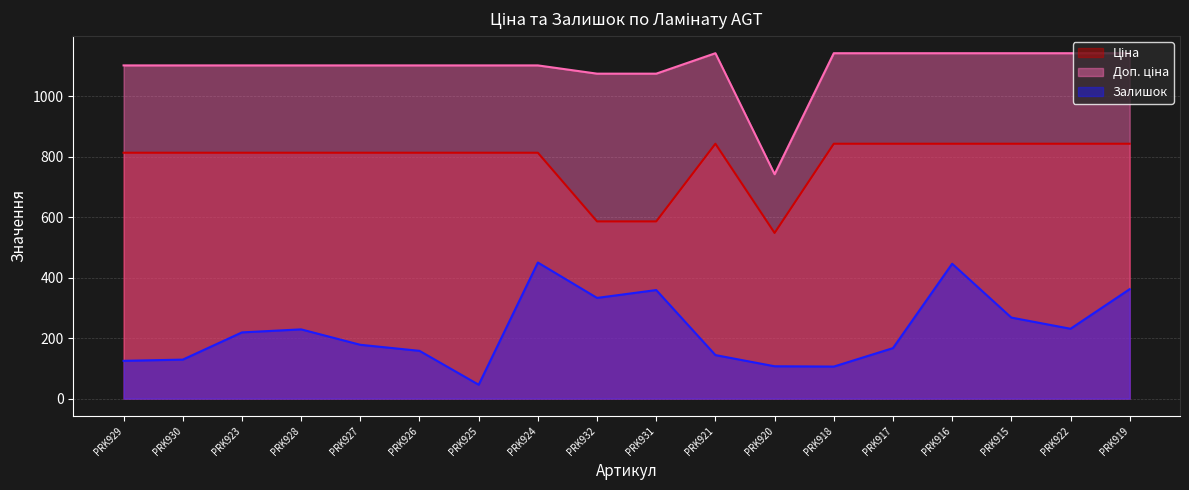

True or false: Доп. ціна has more than 2 points higher than both neighbors.

False